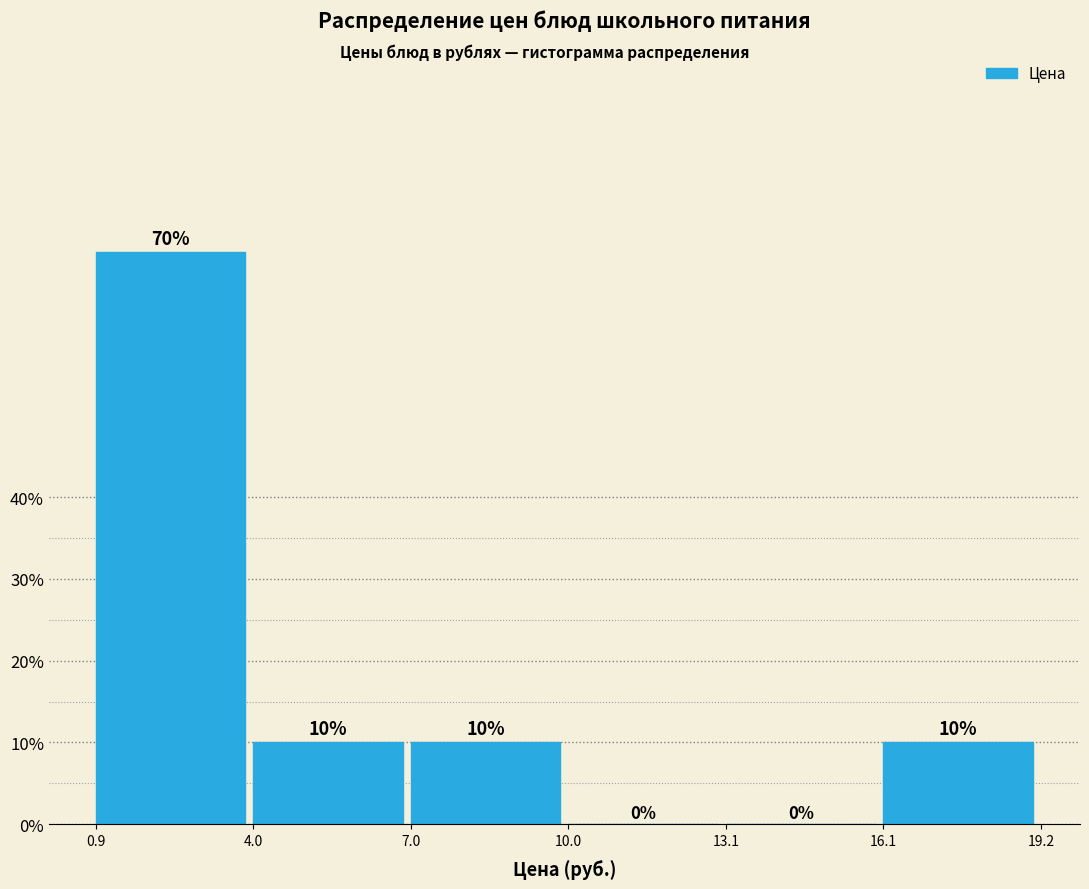

Over which range of the x-axis is the bar tallest?

0.9 to 4.0